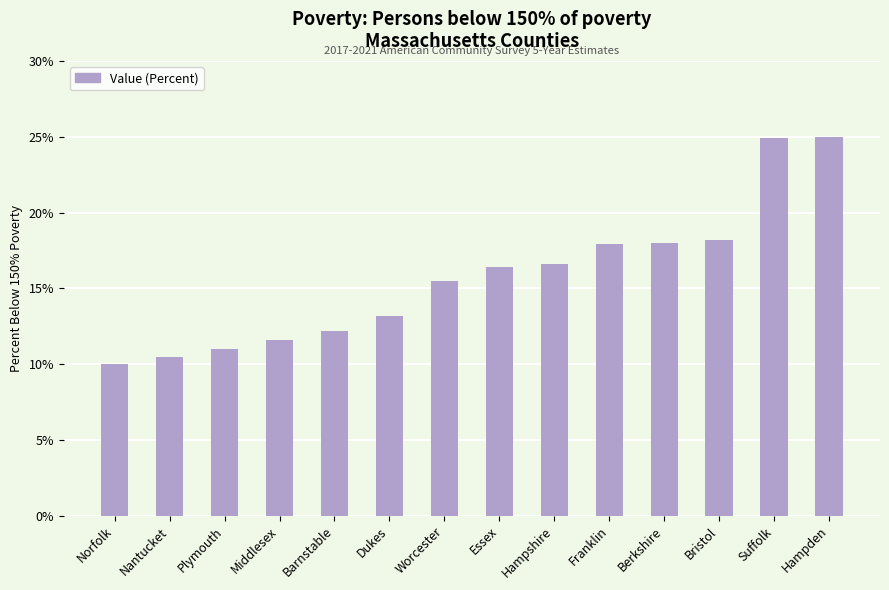

True or false: the data shows 3.5 at Nantucket.

False